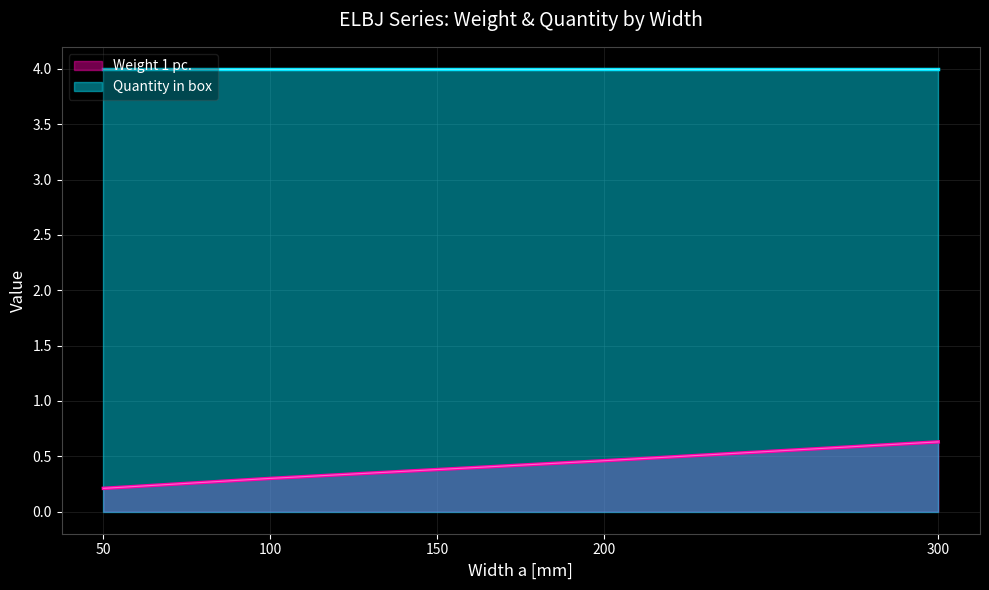

Which has a higher value, 300 or 200?

300